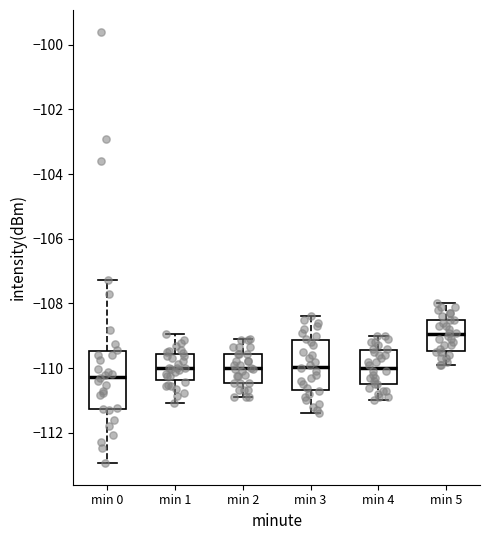

Reading left to right, transcribe this box plot: for each box, give where its median line is, the range the box spans, and where its two whiskers end, as read against the y-axis. The values are not printed on the chart, so give them approximately, as read against the axis.

min 0: median -110.2, box -111.2 to -109.4, whiskers -113.0 to -107.2
min 1: median -110.0, box -110.4 to -109.6, whiskers -111.0 to -109.0
min 2: median -110.0, box -110.4 to -109.6, whiskers -110.8 to -109.2
min 3: median -110.0, box -110.6 to -109.2, whiskers -111.4 to -108.4
min 4: median -110.0, box -110.4 to -109.4, whiskers -111.0 to -109.0
min 5: median -109.0, box -109.4 to -108.4, whiskers -109.8 to -108.0